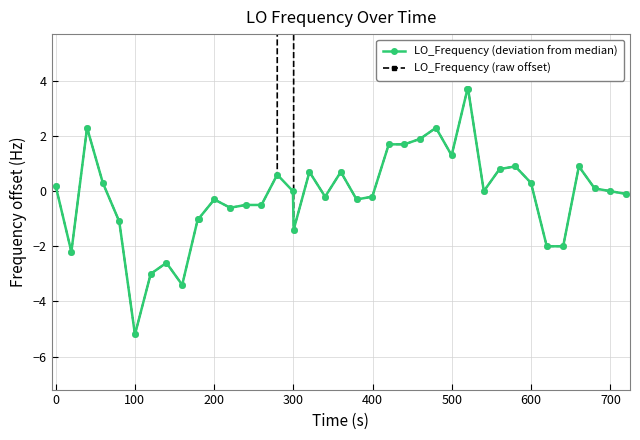

How many lines are shown in the chart?

2